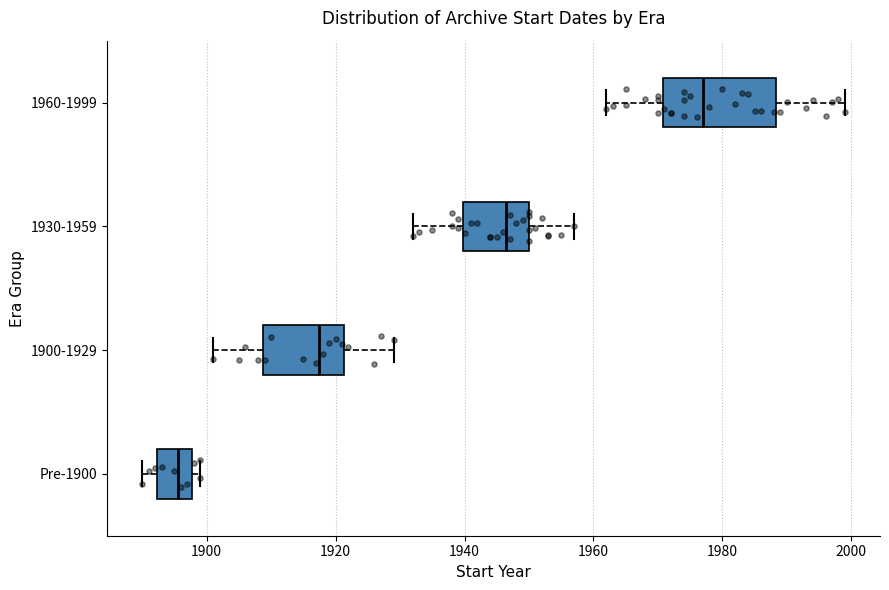

Where does the median line of the box for 1900-1929 sit on the x-axis? The values are not printed on the chart, so give them approximately, as read against the axis.

1918